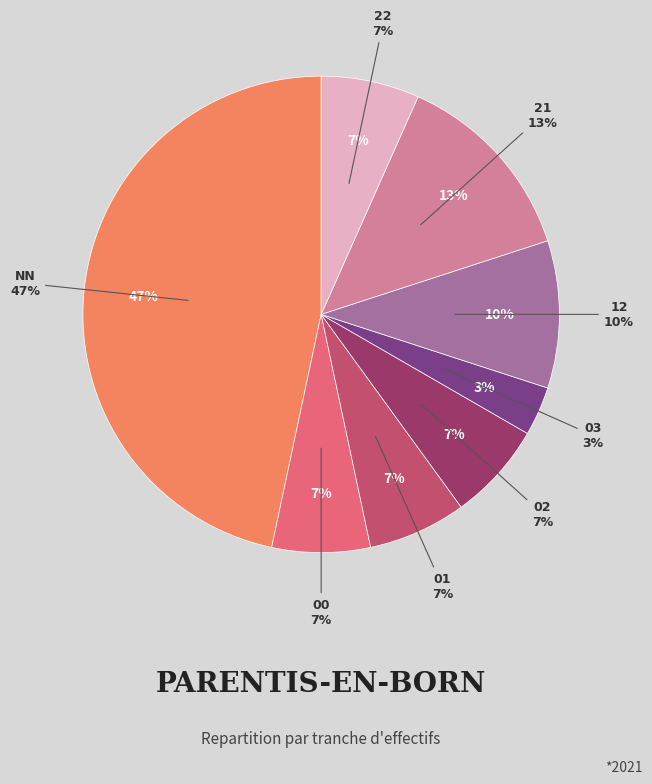

How many segments does this pie chart have?

8